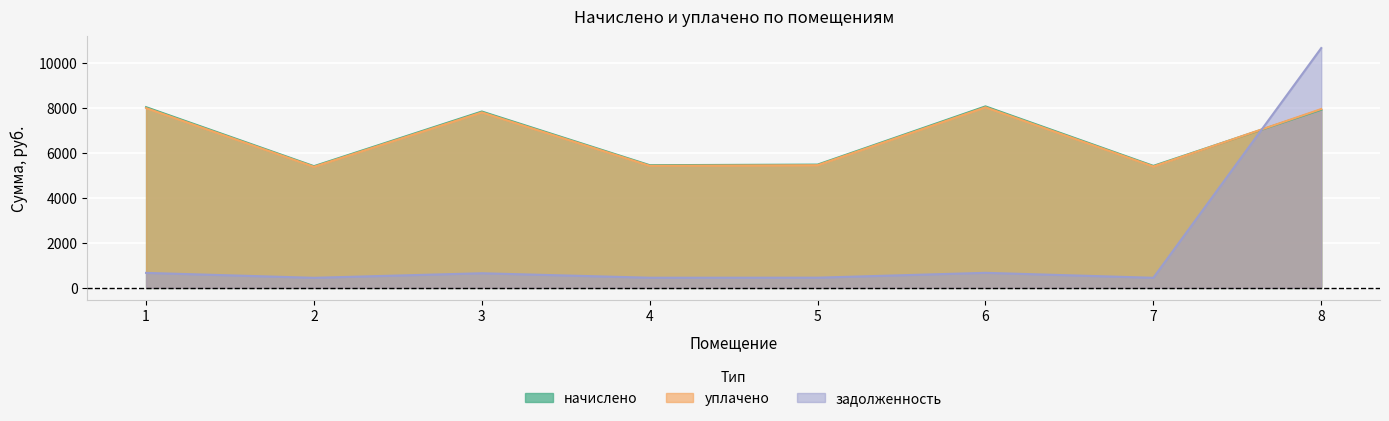

What is the maximum value for начислено?

8062.7